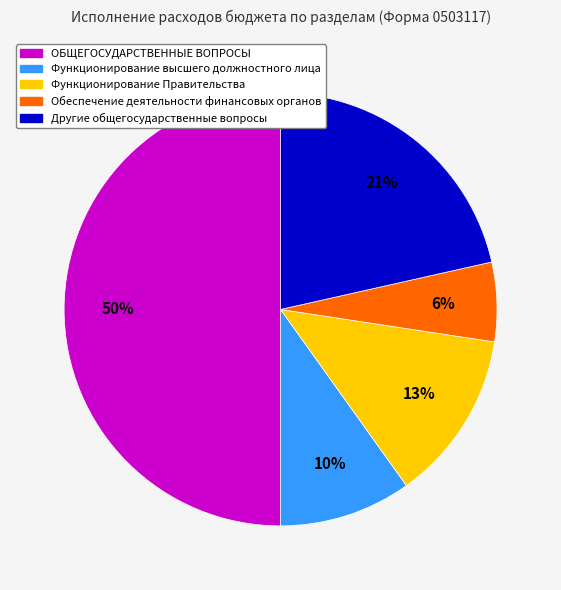

The Обеспечение деятельности финансовых органов slice represents 17% of the pie. True or false?

False